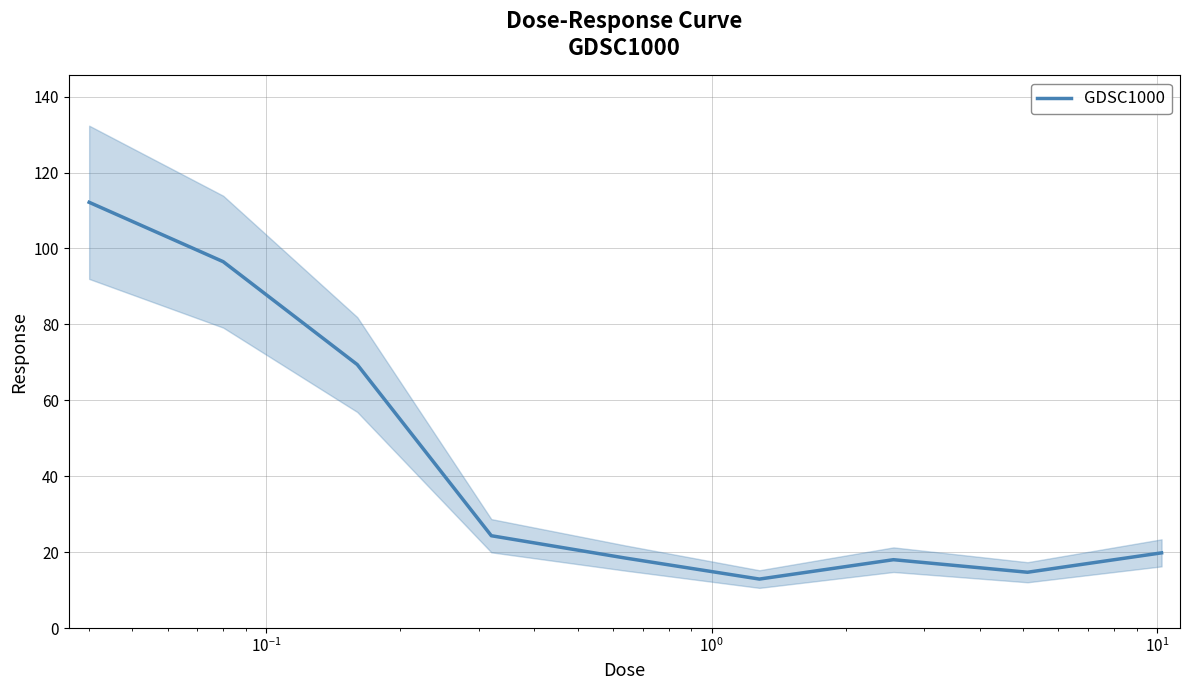

What is the minimum value for GDSC1000?

12.9